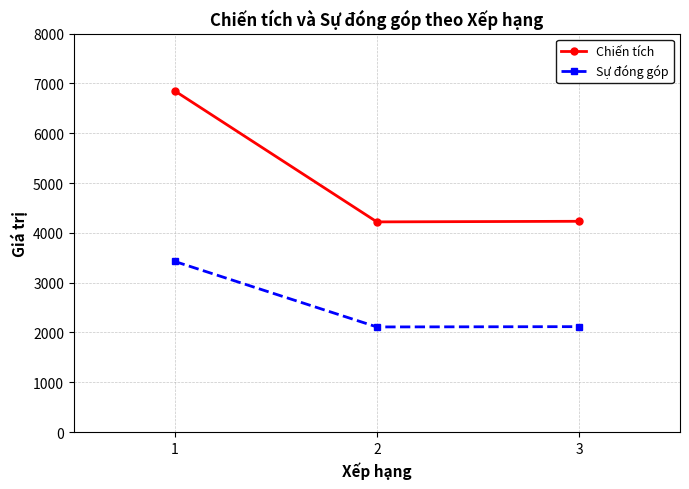

Is the value of Chiến tích at 1 greater than the value of Sự đóng góp at 3?

Yes